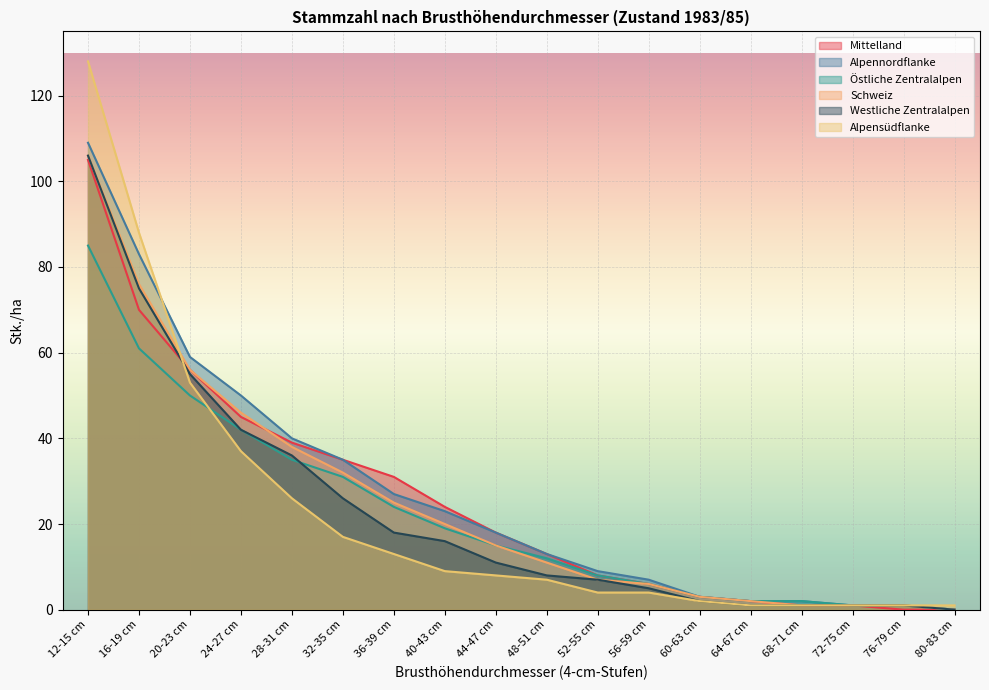

What is the total value across all series at 72-75 cm?

6